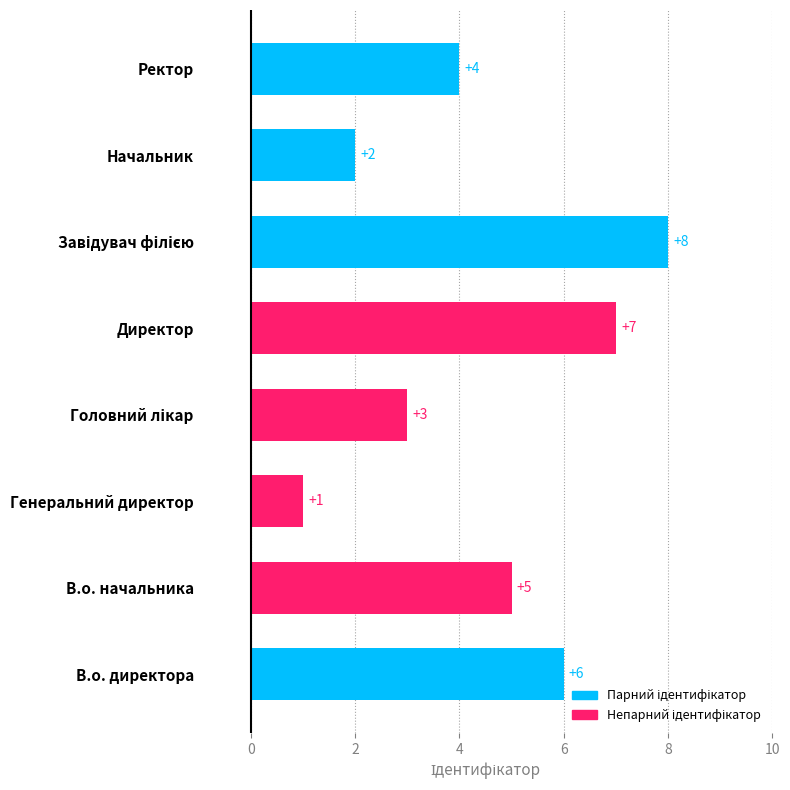

How many values are between 3 and 7?

5